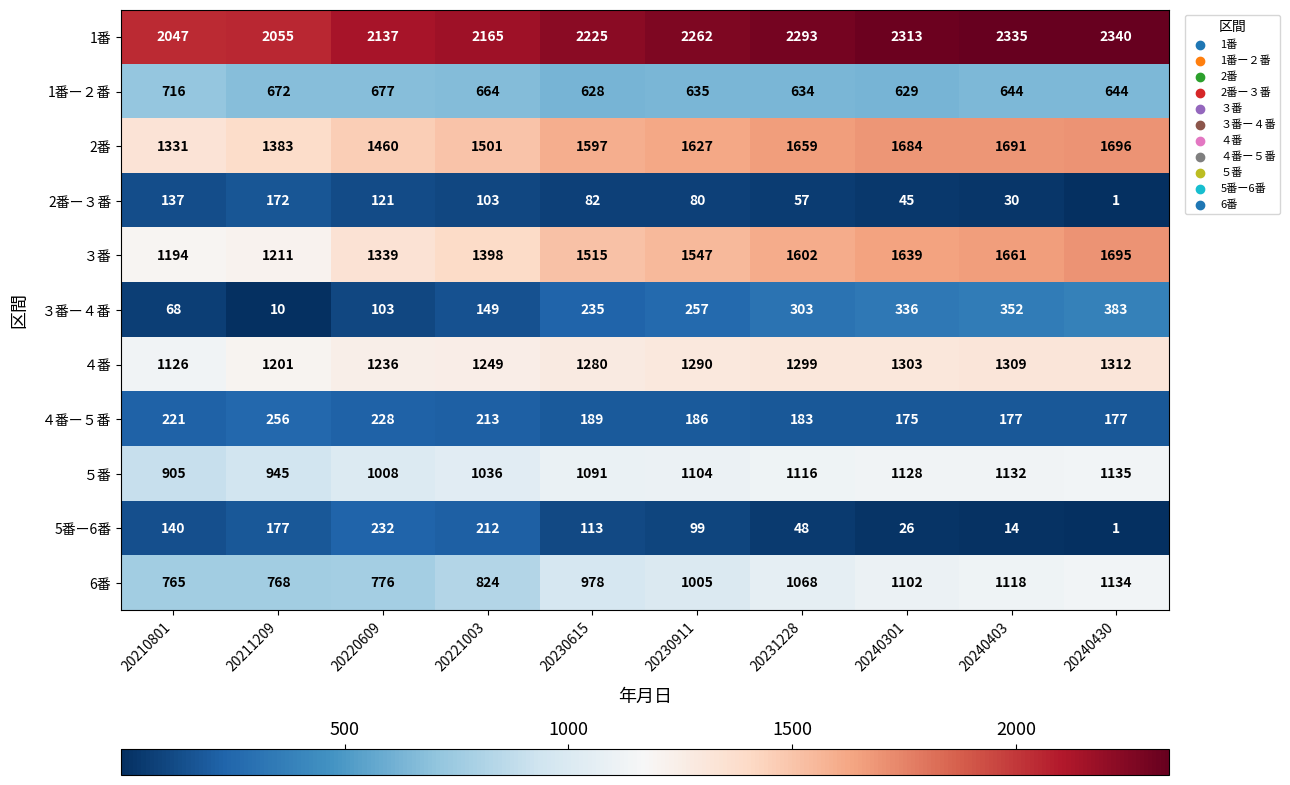

What is the maximum value shown in the chart?

2340